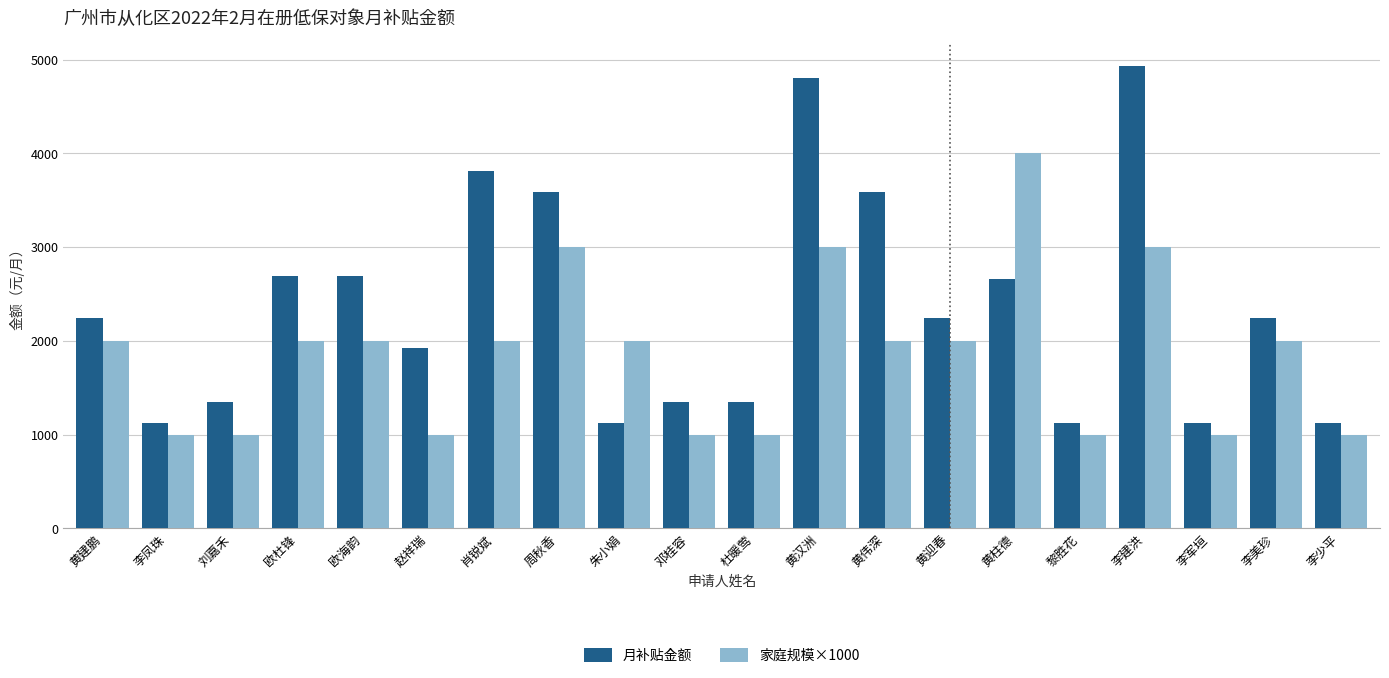

At how many categories does at least one series exceed 1752?

13